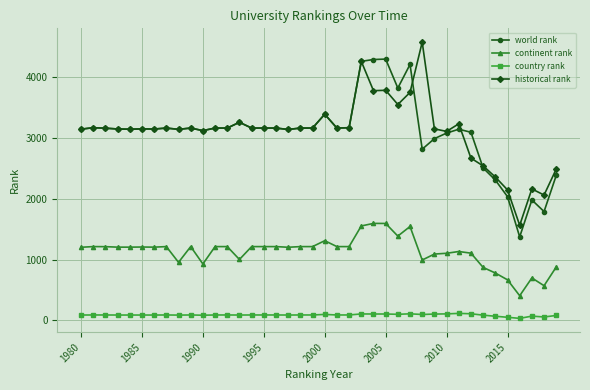

True or false: historical rank and continent rank intersect in this chart.

False